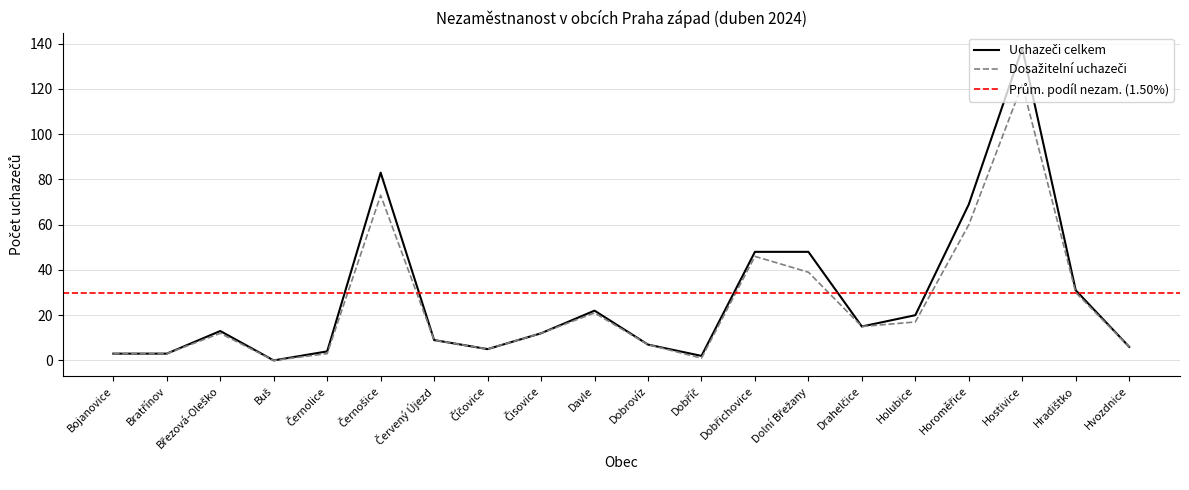

What is the spread (max minus min) of values at Dobřichovice?

2